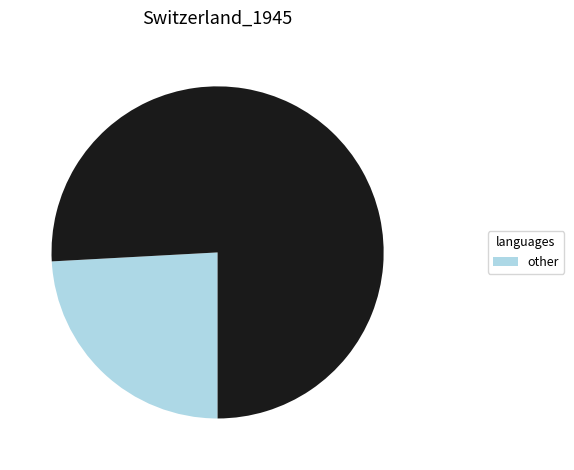

Does any single category account for the majority?

Yes